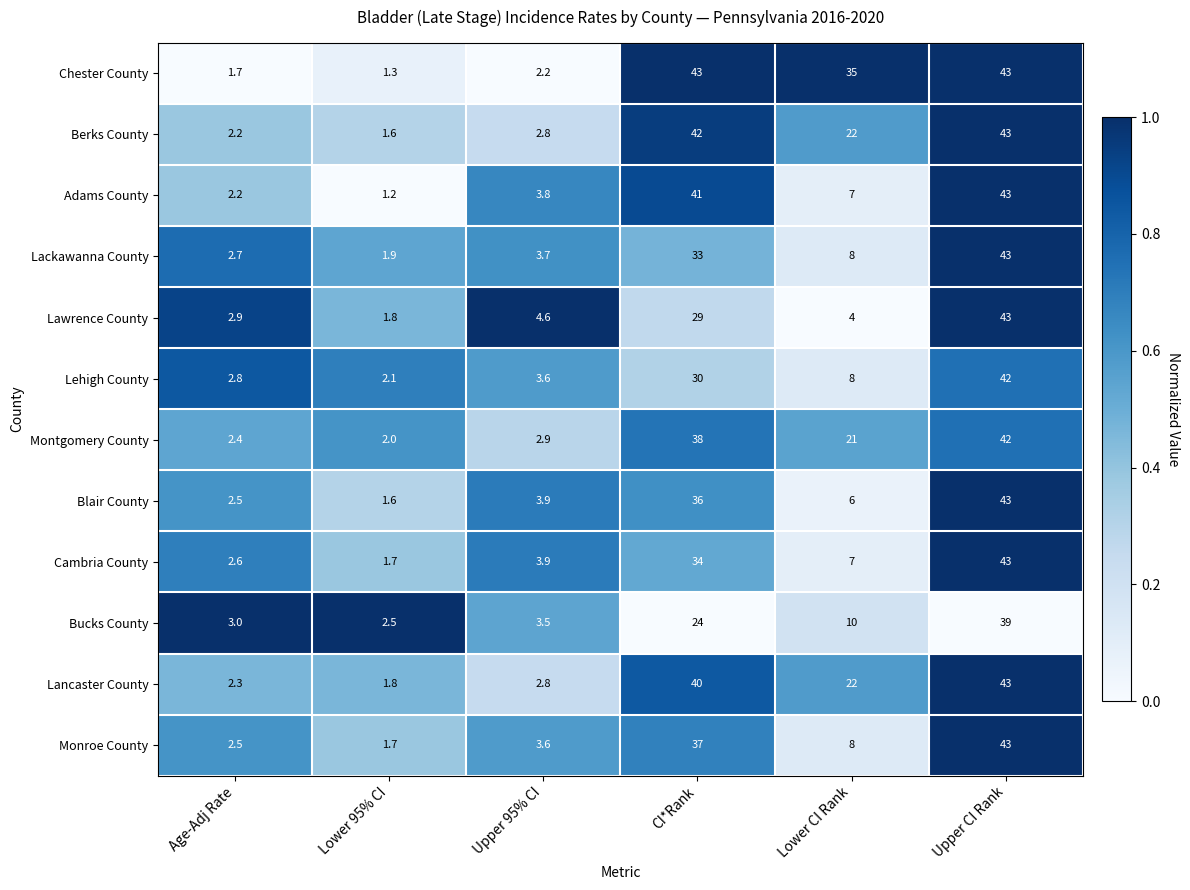

What is the sum of all Bucks County values?

82.0